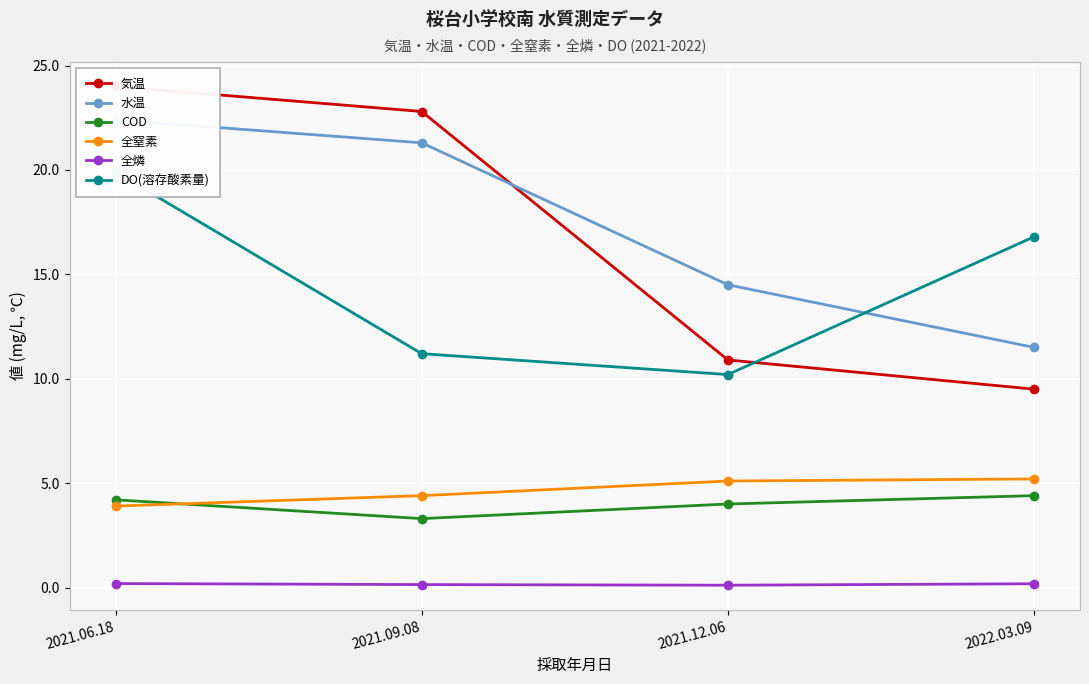

What is the sum of the 全燐 values at 2021.06.18 and 2022.03.09?

0.4